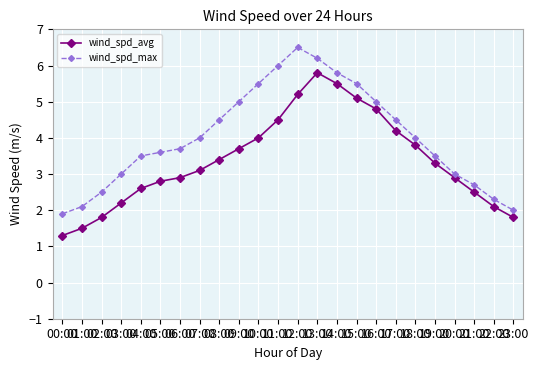

How many data points in wind_spd_avg are less than 3?

11